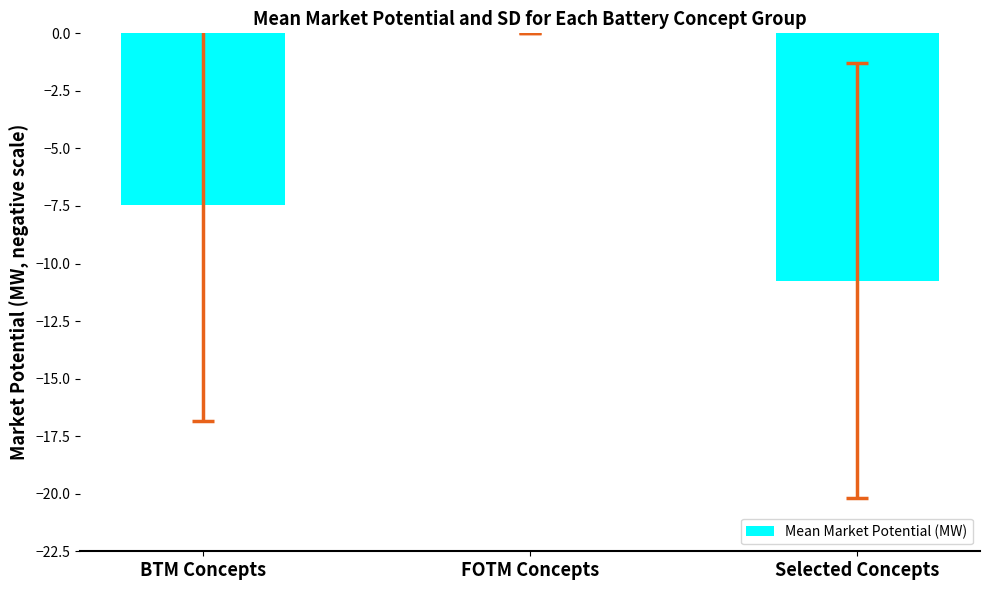

Where does the data first go above -7?

FOTM Concepts